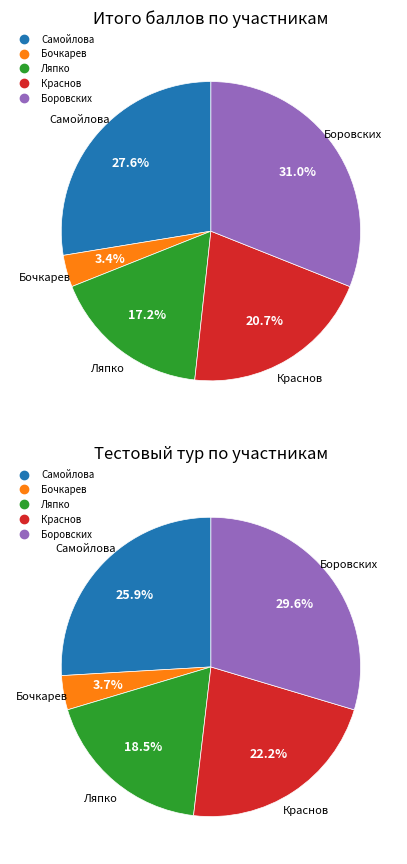

Is it true that Бочкарев is 3% of the pie?

True